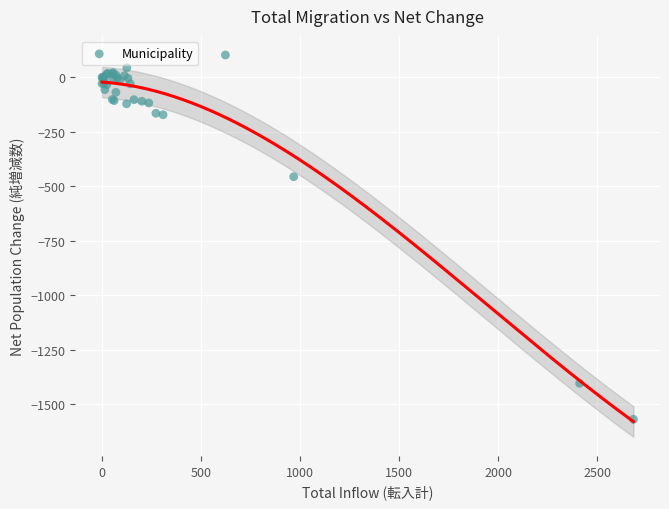

What Y value in the scatter plot is closest to -733?

-456